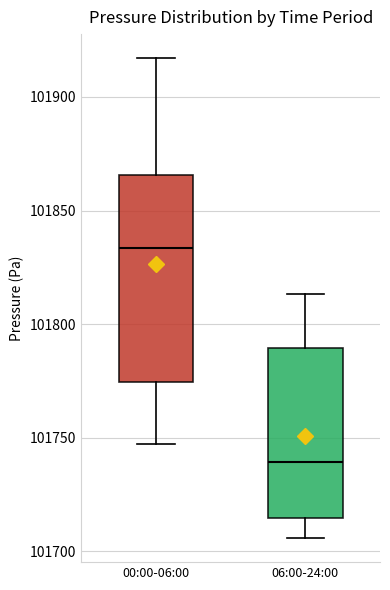

Where does the lower whisker of the box for 00:00-06:00 end on the y-axis? The values are not printed on the chart, so give them approximately, as read against the axis.

101745